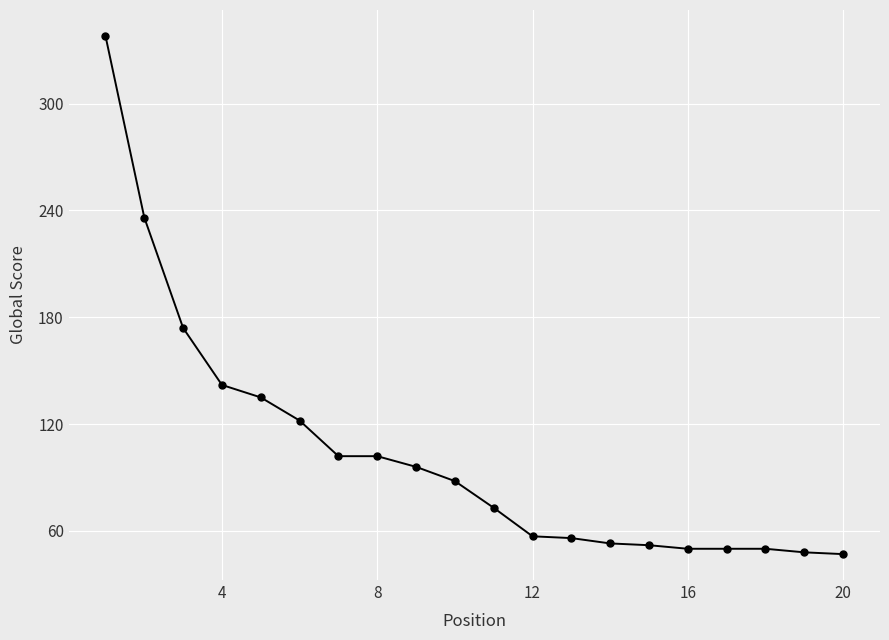

What is the sum of all values?

2071